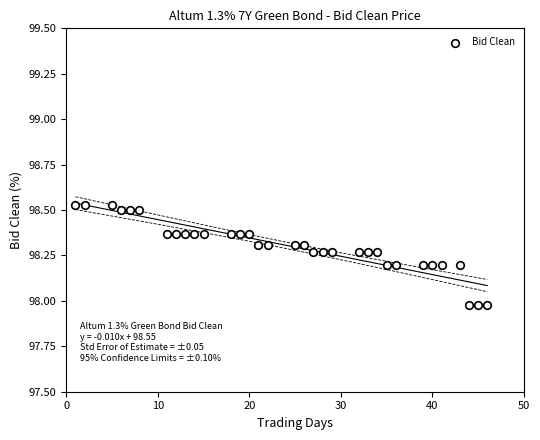

How many points are shown in the scatter plot?

33